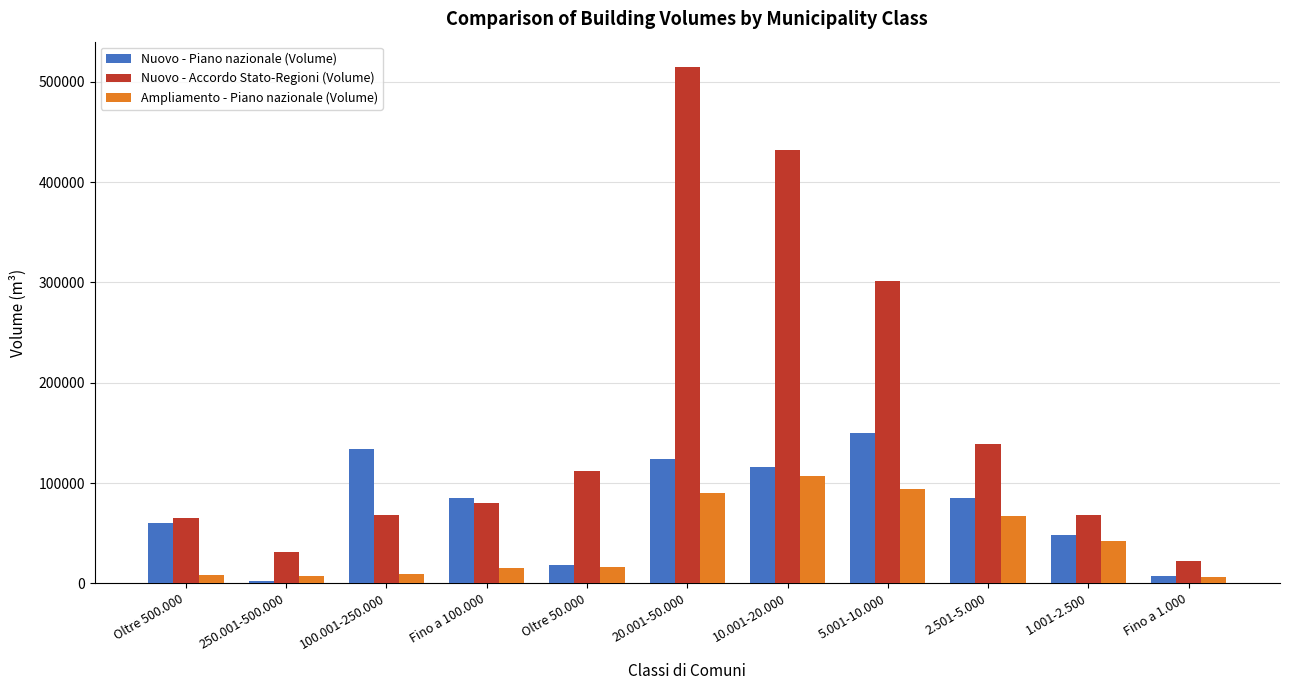

Which label corresponds to the smallest value in the chart?

250.001-500.000